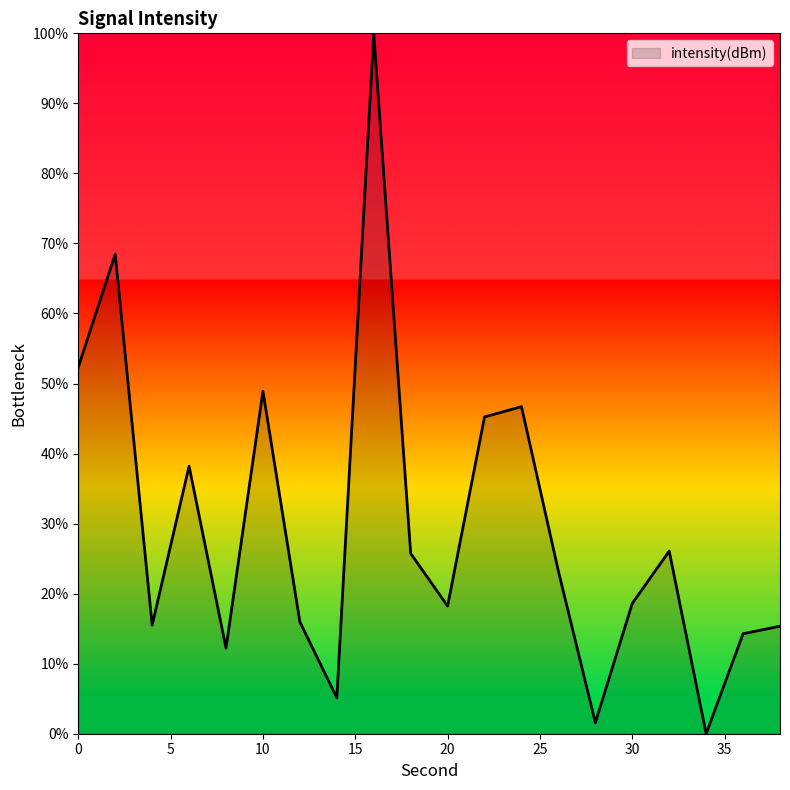

Count the number of values greater than 23.

10